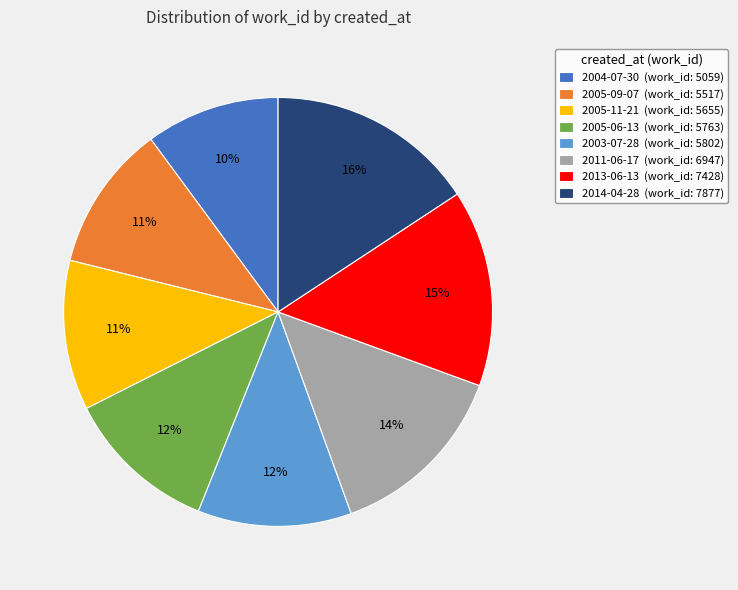

Is 2004-07-30 the majority of the pie?

No